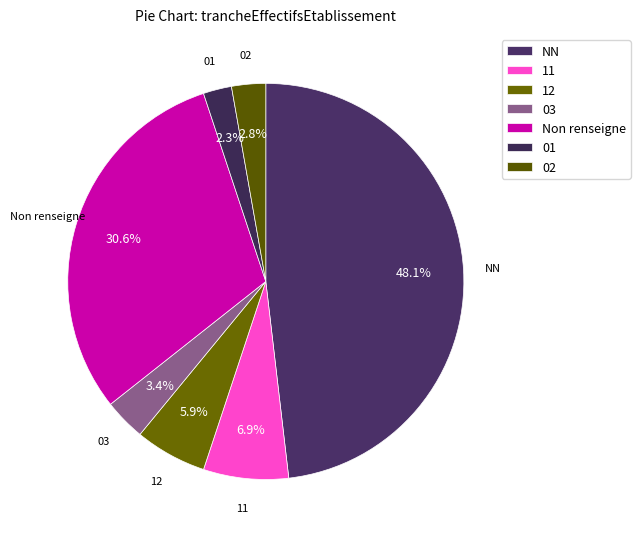

How many slices are in this pie chart?

7